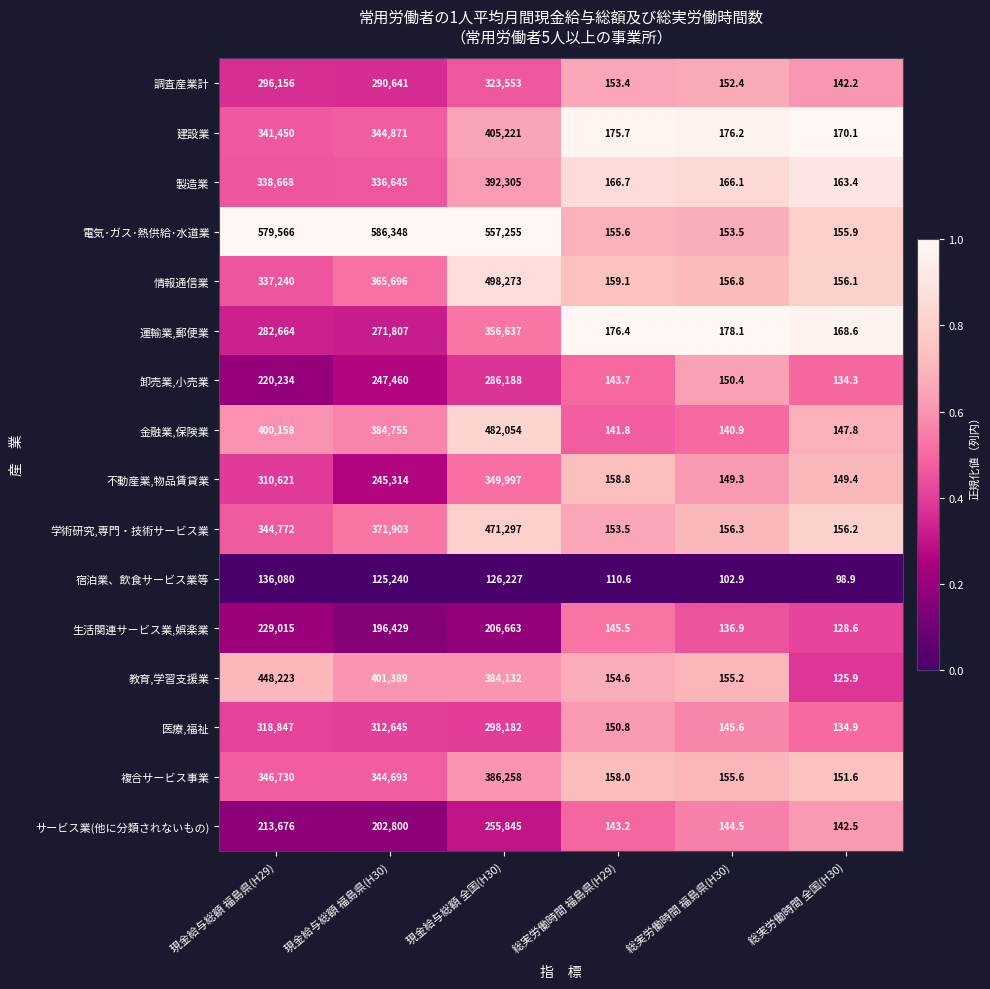

List the series in order of their peak value, lowest first.

宿泊業、飲食サービス業等, 生活関連サービス業,娯楽業, サービス業(他に分類されないもの), 卸売業,小売業, 医療,福祉, 調査産業計, 不動産業,物品賃貸業, 運輸業,郵便業, 複合サービス事業, 製造業, 建設業, 教育,学習支援業, 学術研究,専門・技術サービス業, 金融業,保険業, 情報通信業, 電気･ガス･熱供給･水道業